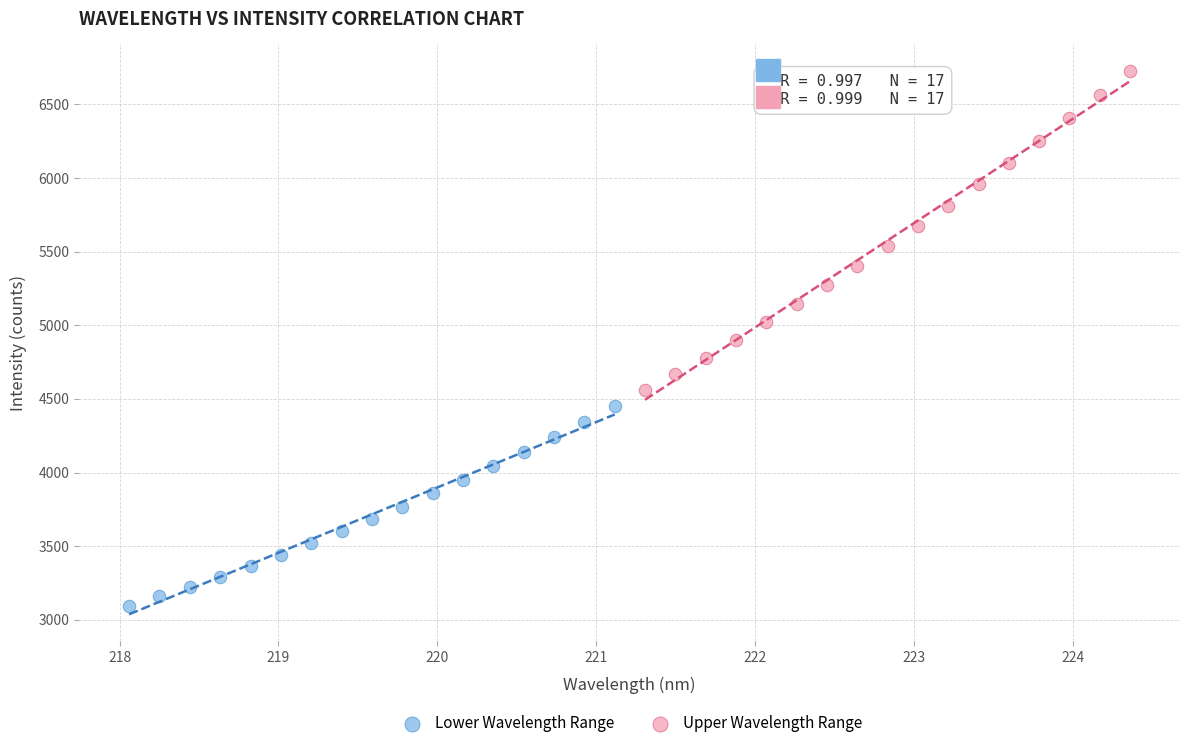

Which series contains the highest Y value?

Upper Wavelength Range